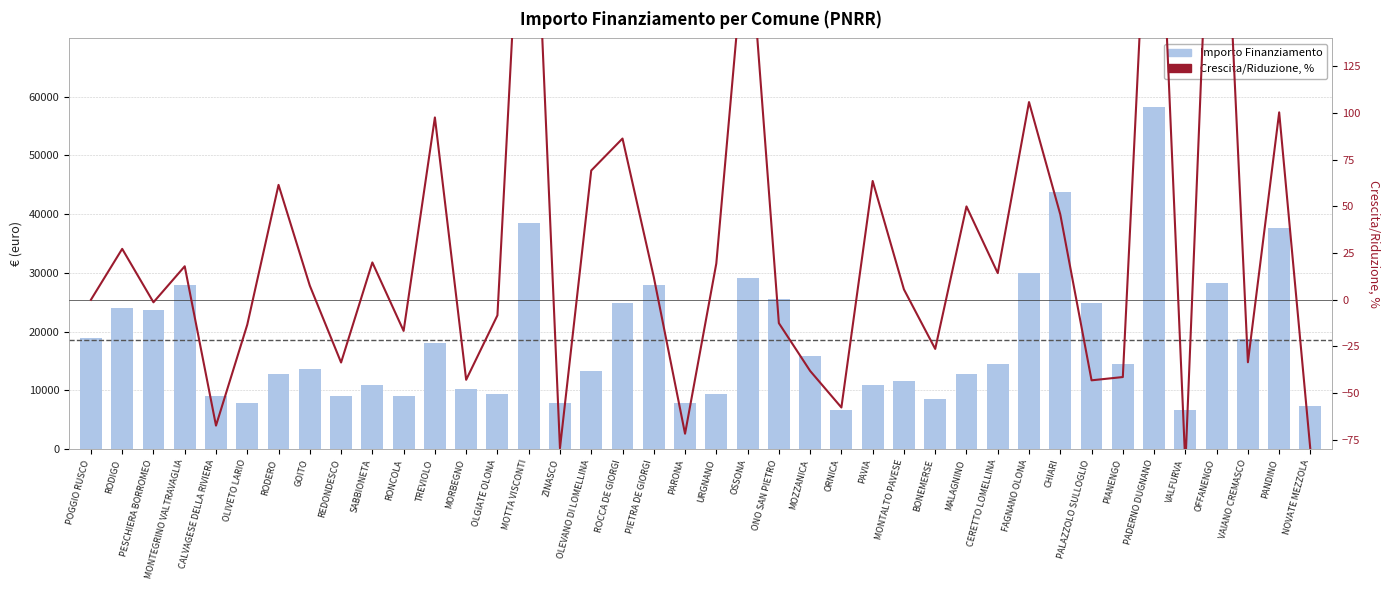

List the series in order of their peak value, lowest first.

Crescita/Riduzione, %, Importo Finanziamento